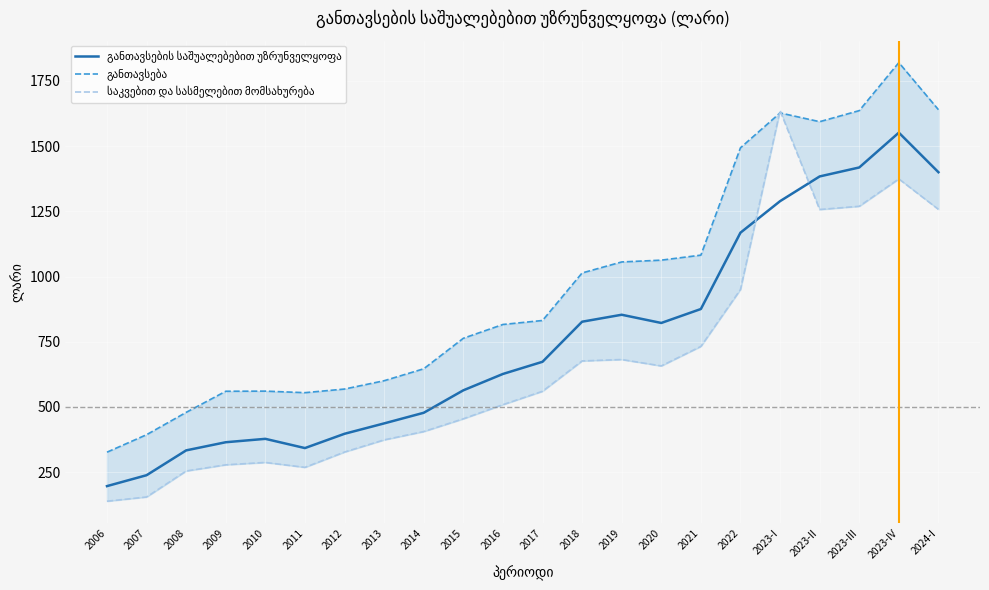

What is the total value across all series at 2024-I?

4297.3